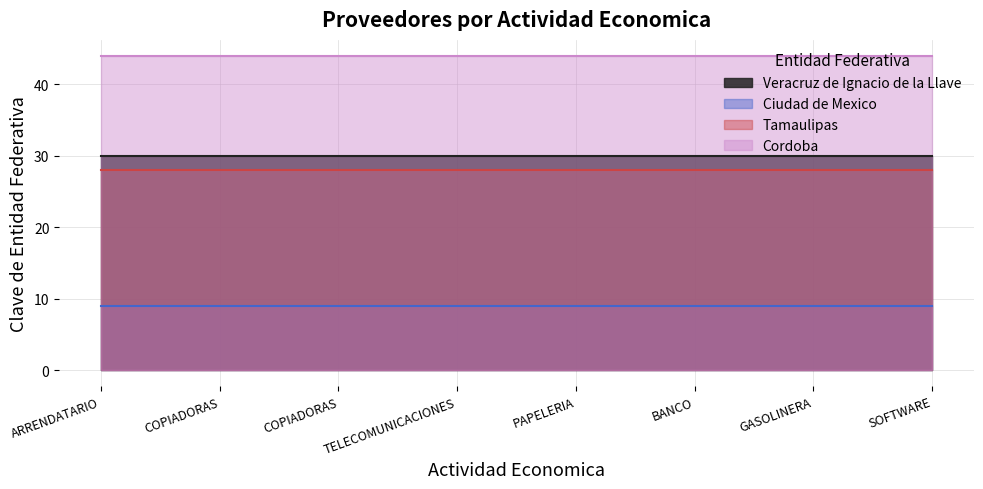

Reading left to right, transcribe all the data shown in this chart.

Veracruz de Ignacio de la Llave: 30	30	30	30	30	30	30	30
Ciudad de Mexico: 9	9	9	9	9	9	9	9
Tamaulipas: 28	28	28	28	28	28	28	28
Cordoba: 44	44	44	44	44	44	44	44